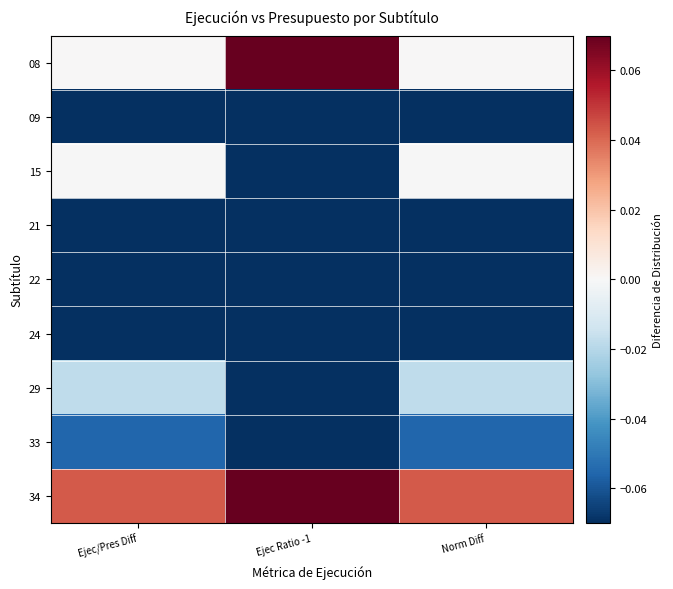

What is the difference between the highest and lowest values at Ejec/Pres Diff?

0.8